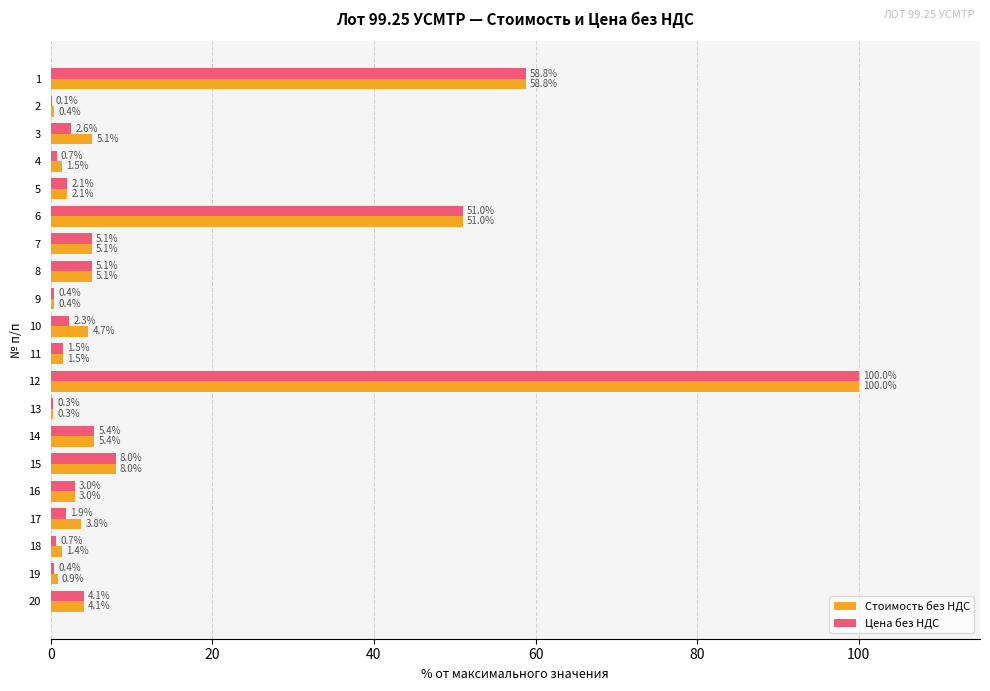

Which label corresponds to the largest value in the chart?

12